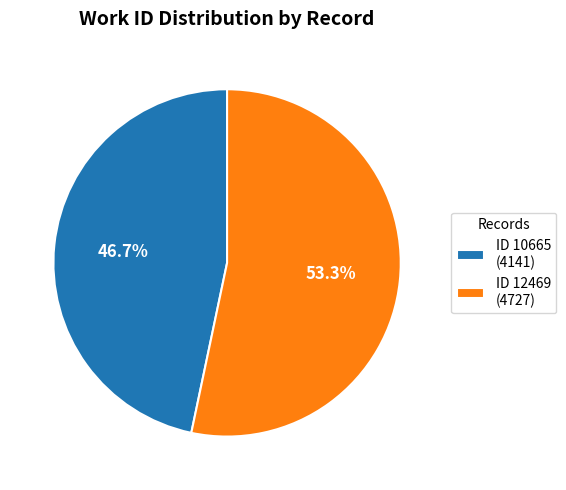

Rank the categories by value from highest to lowest.

ID 12469 (4727), ID 10665 (4141)